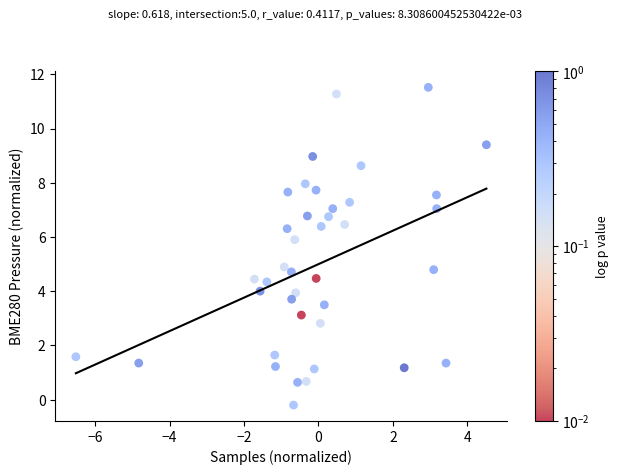

What is the range of X values (max minus min)?

11.0